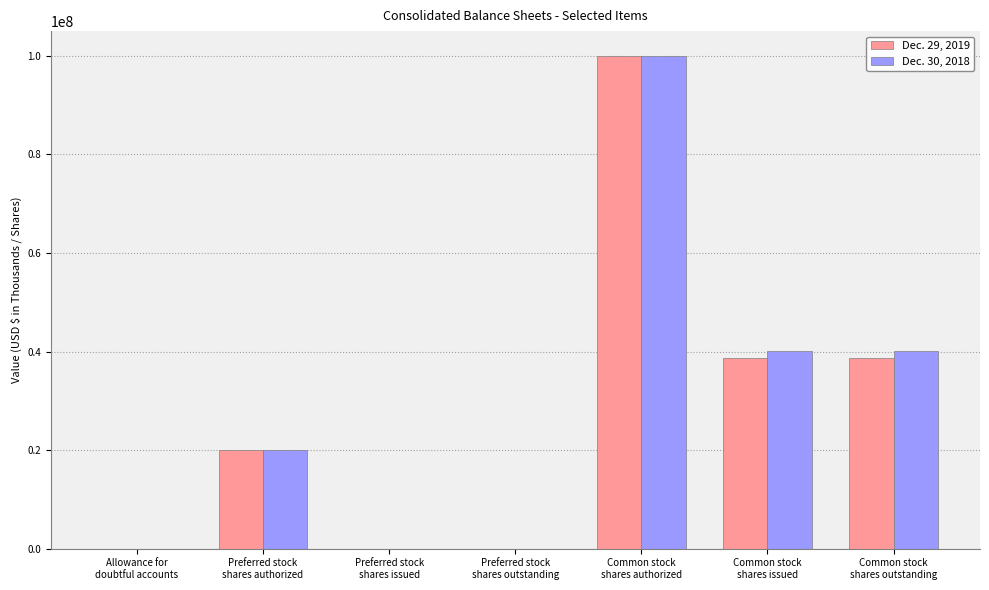

Are the bars grouped side by side (vs. stacked)?

Yes